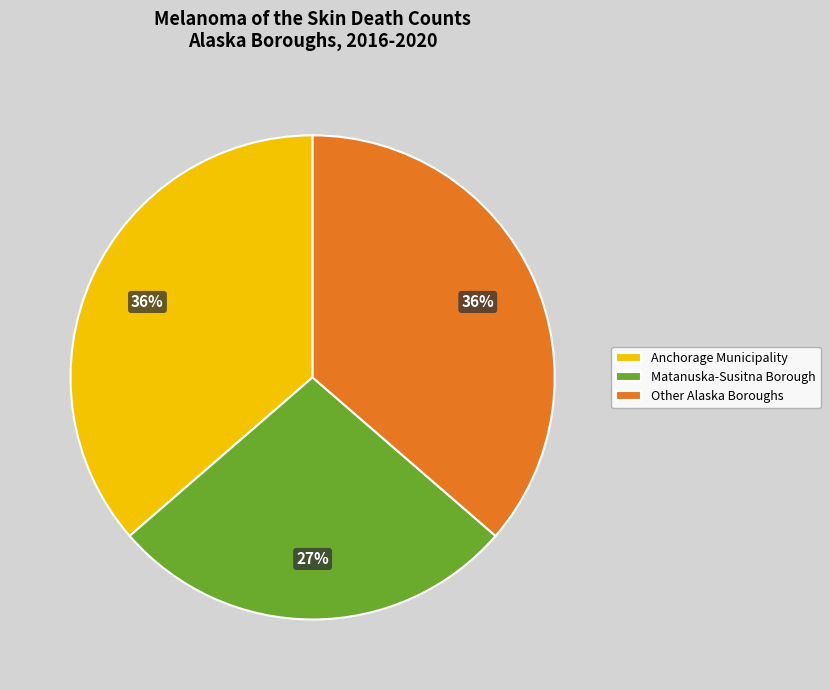

Is it true that Matanuska-Susitna Borough is 1% of the pie?

False